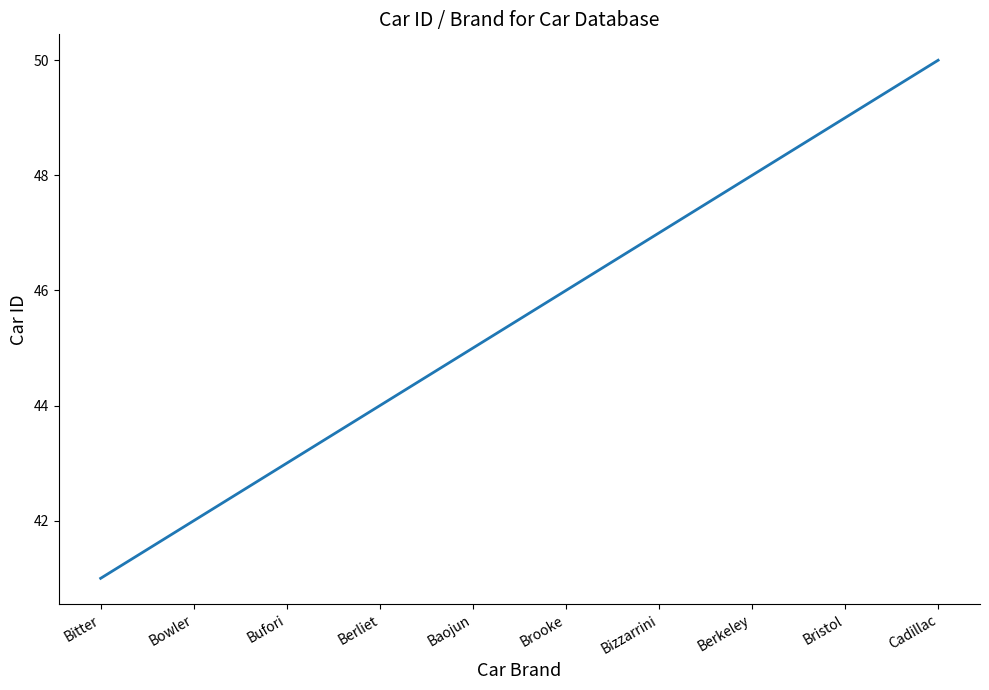

Is it true that the value at Bitter is 41?

True